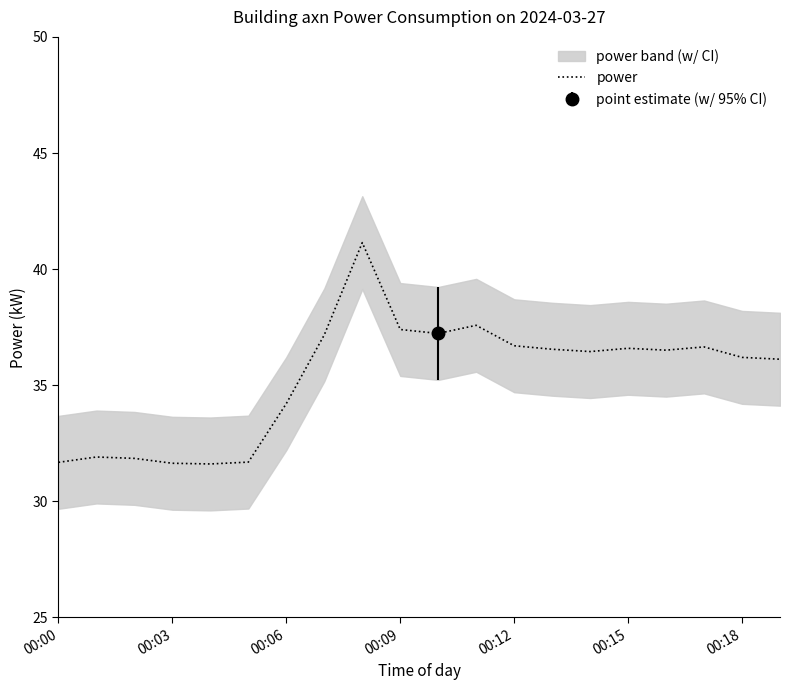

Does the chart display data point markers on the line(s)?

No